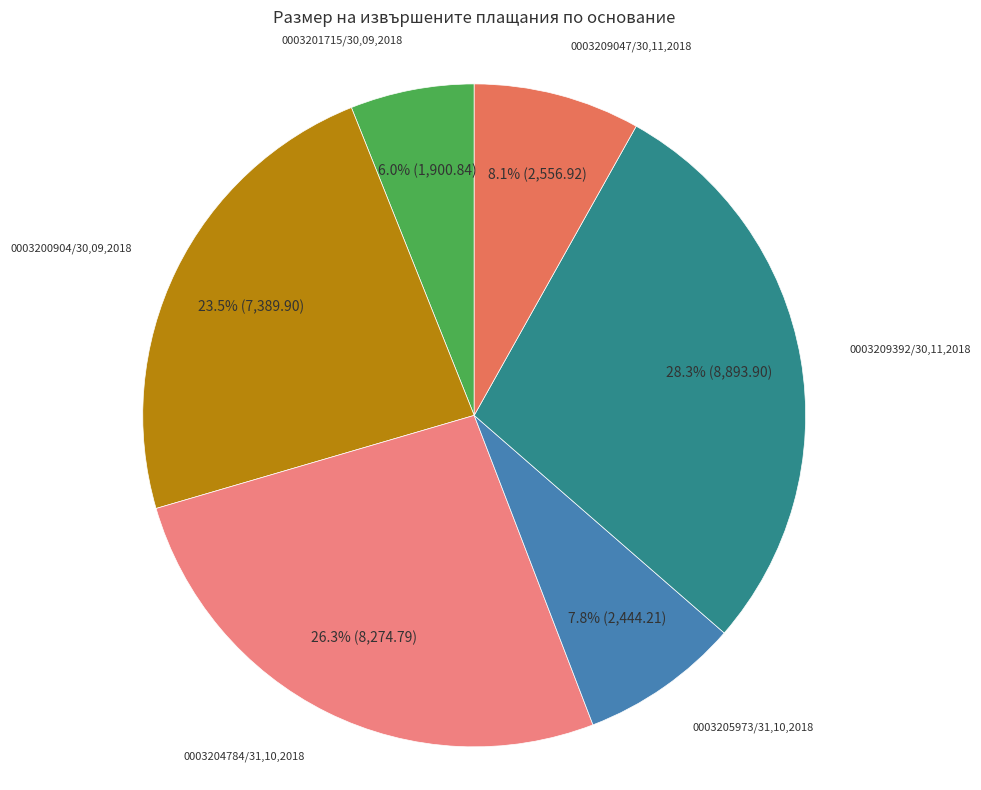

How many slices are in this pie chart?

6